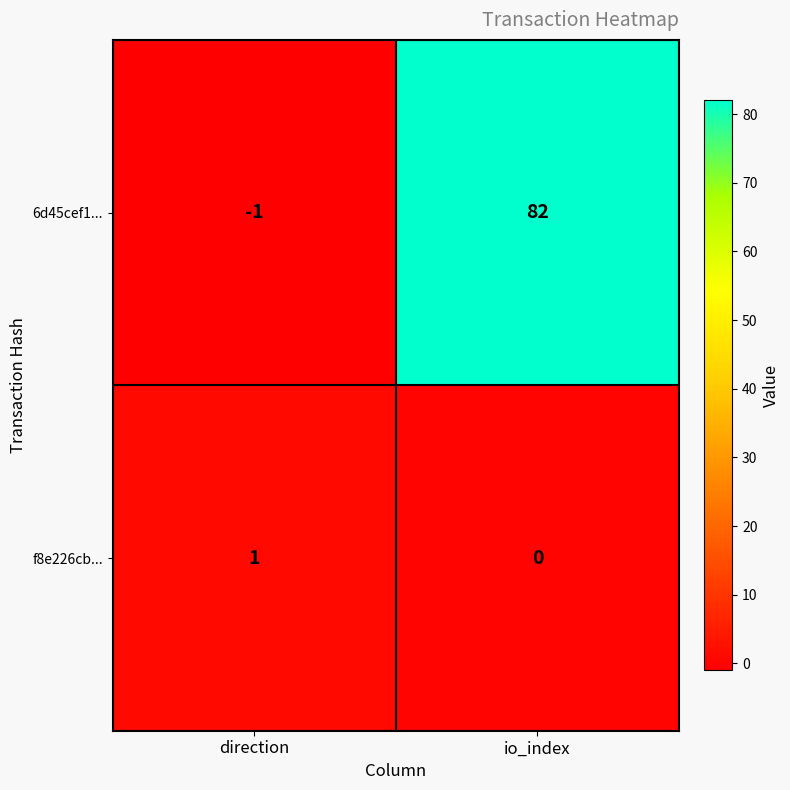

How many categories are shown in the chart?

2